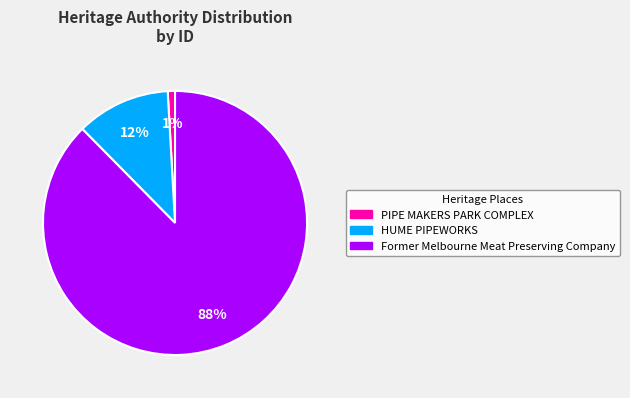

Count the number of slices in the pie.

3